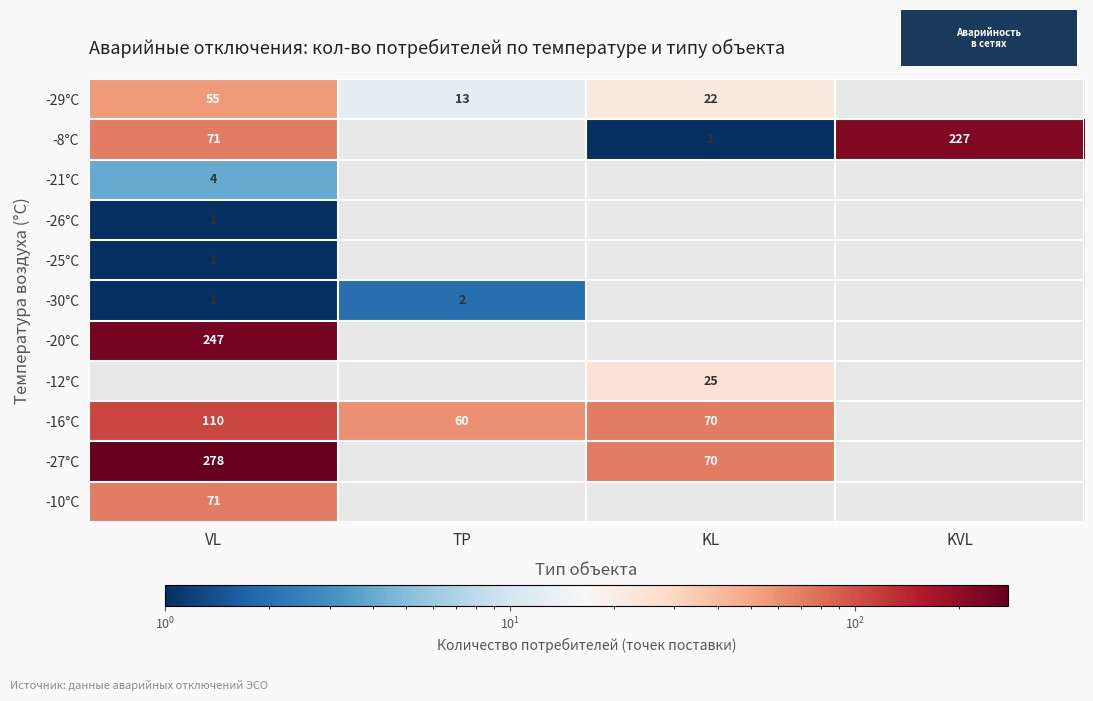

True or false: -29°С has a value of 37 at KL.

False